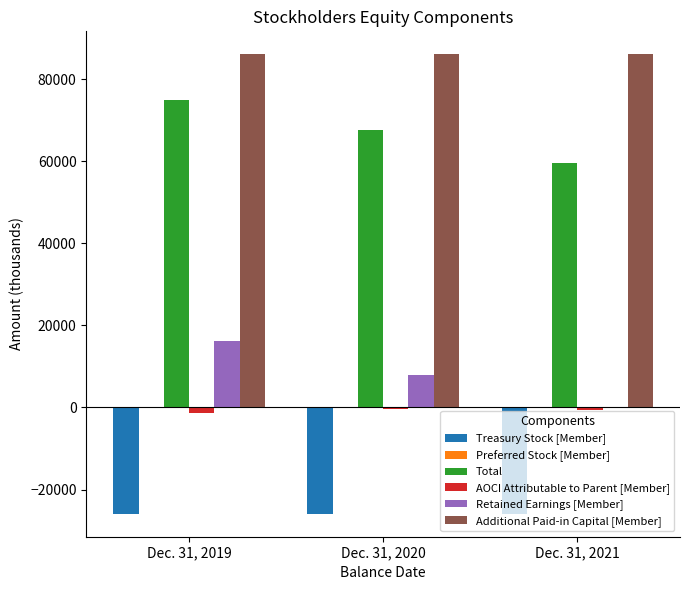

At which label is Treasury Stock [Member] closest to -25904?

Dec. 31, 2019